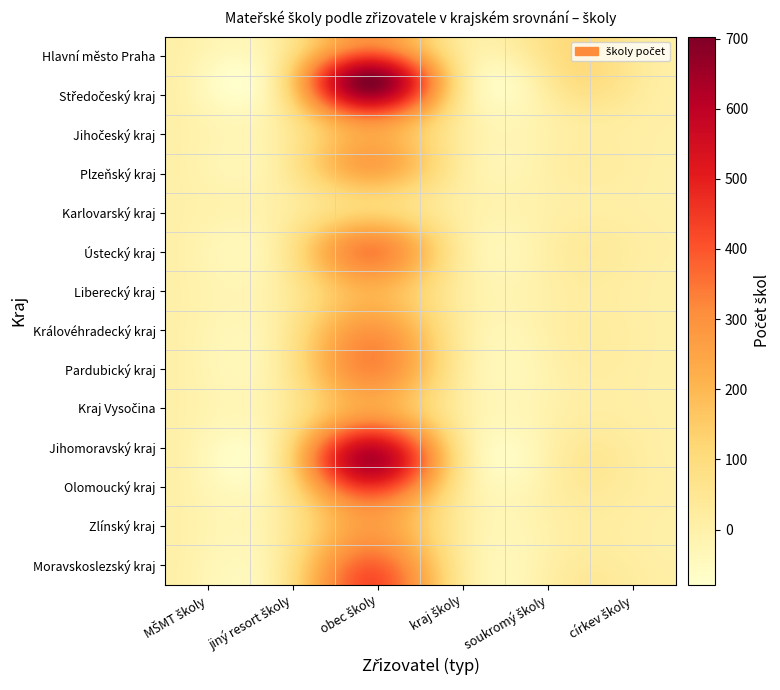

True or false: Středočeský kraj has a value of -477 at jiný resort školy.

False